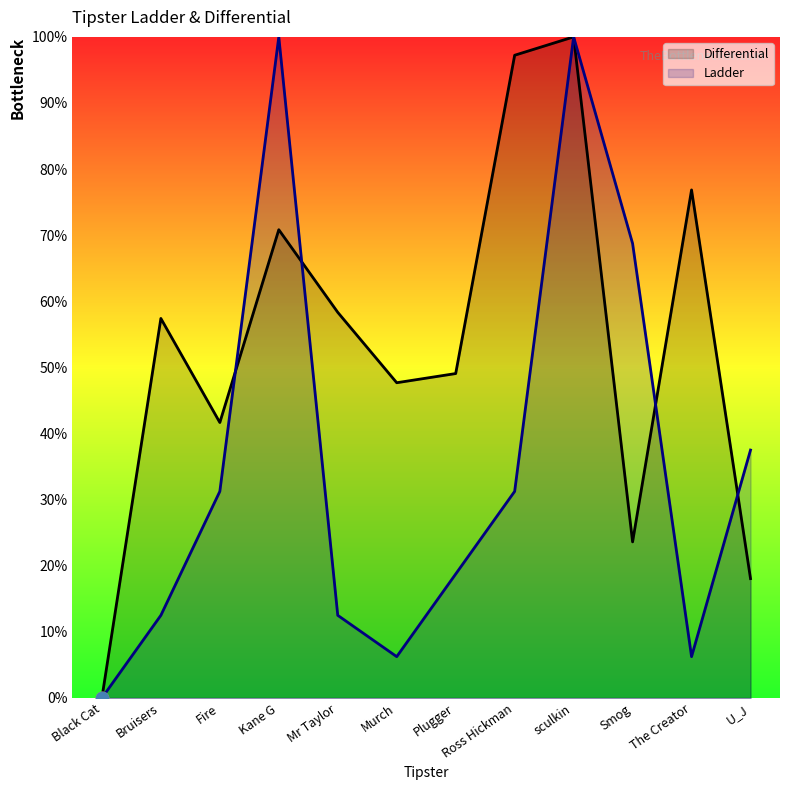

At how many categories does at least one series exceed 45?

9